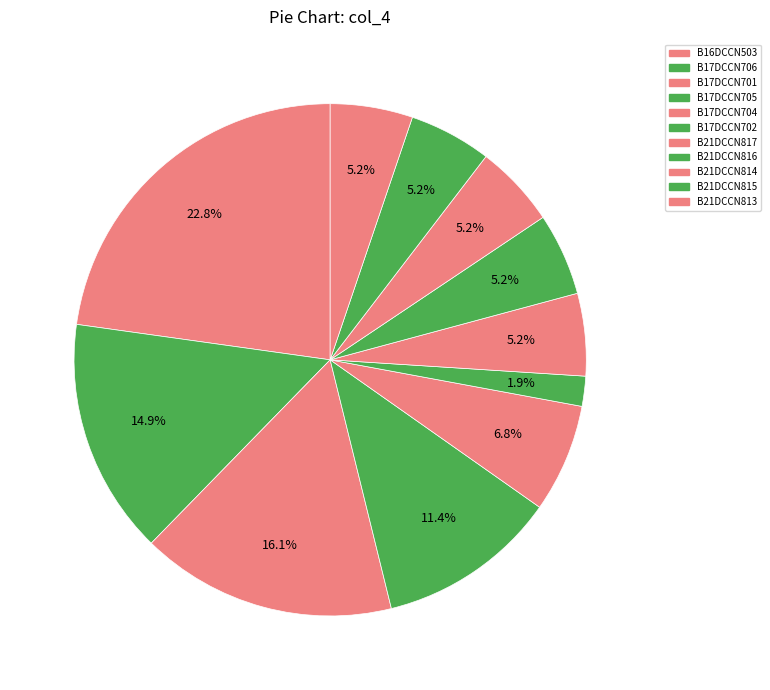

How many segments does this pie chart have?

11